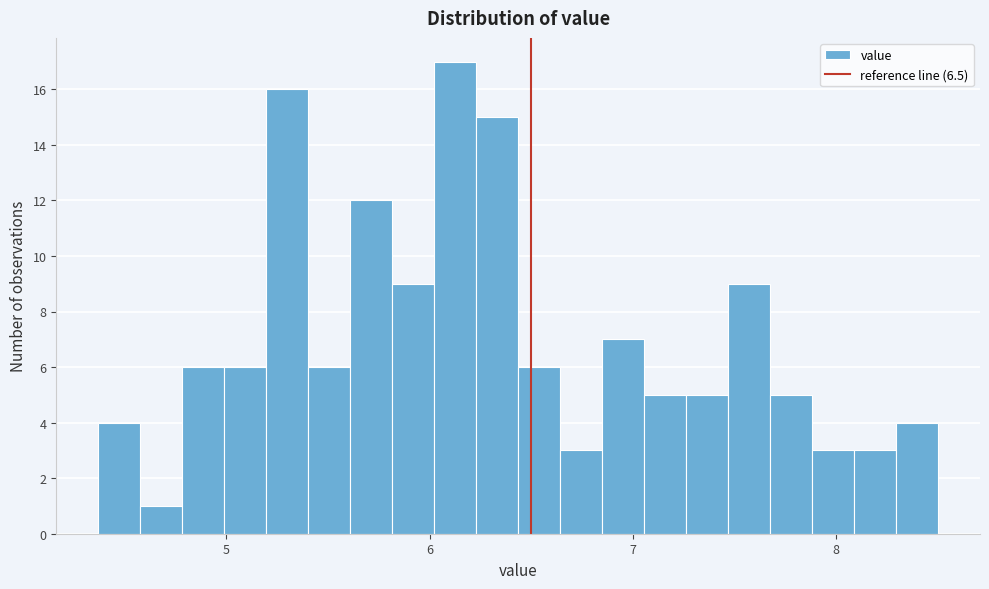

Around what value on the x-axis is the tallest bar? Give the approximate position of its centre, as read against the axis.

6.1